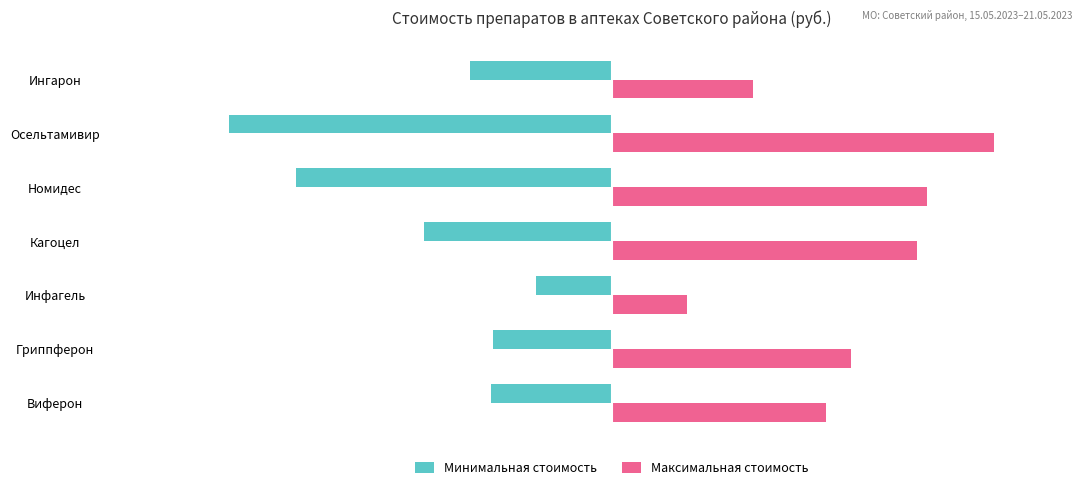

What is the smallest value displayed?

-1060.9